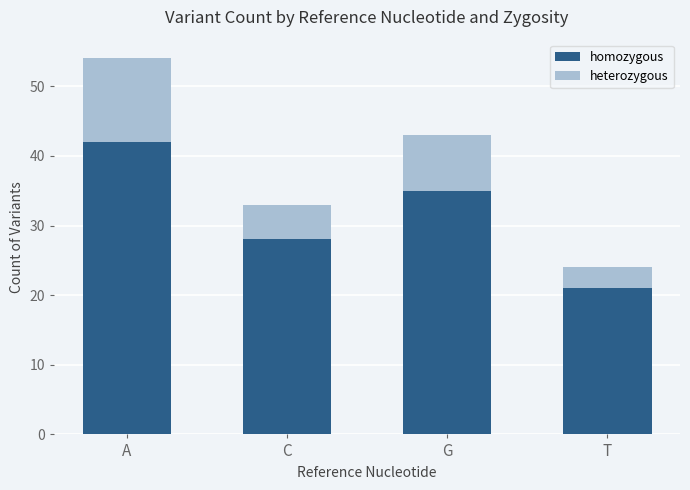

True or false: homozygous has a value of 42 at A.

True